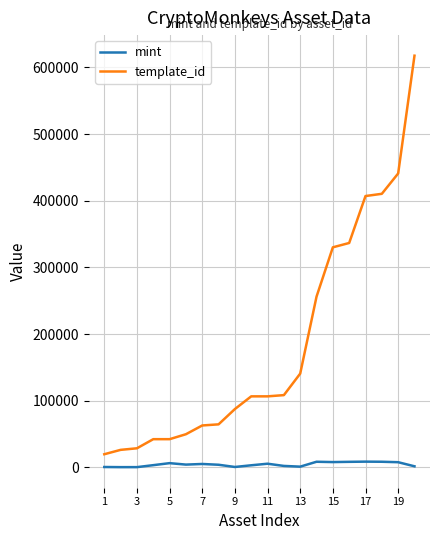

How many lines are shown in the chart?

2